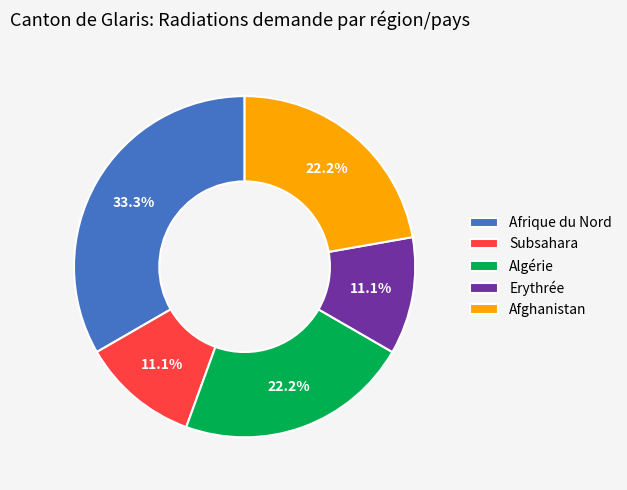

To the nearest percent, what percentage of the pie is Algérie?

22%